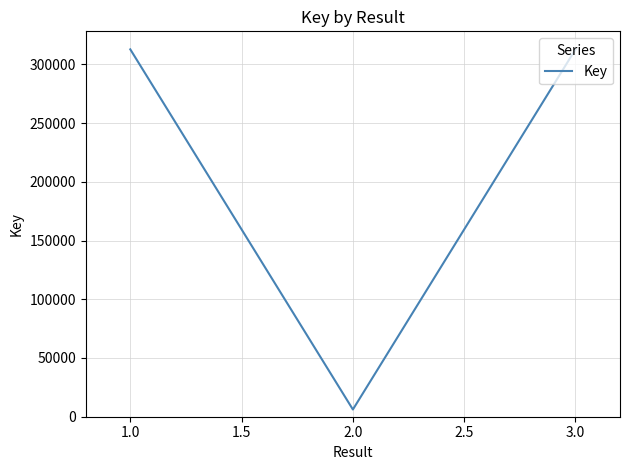

How many lines are shown in the chart?

1